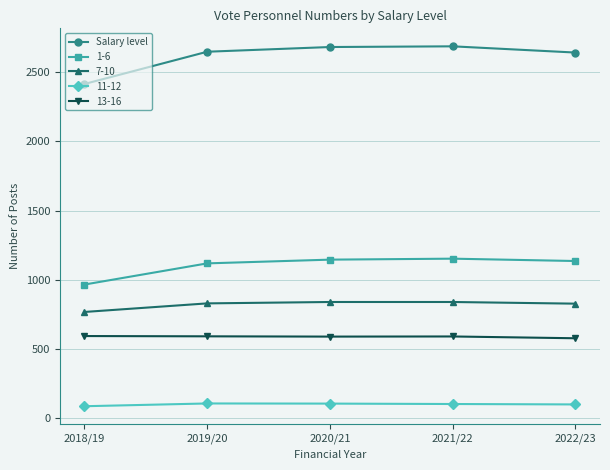

True or false: Salary level has more than 2 interior local peaks.

False